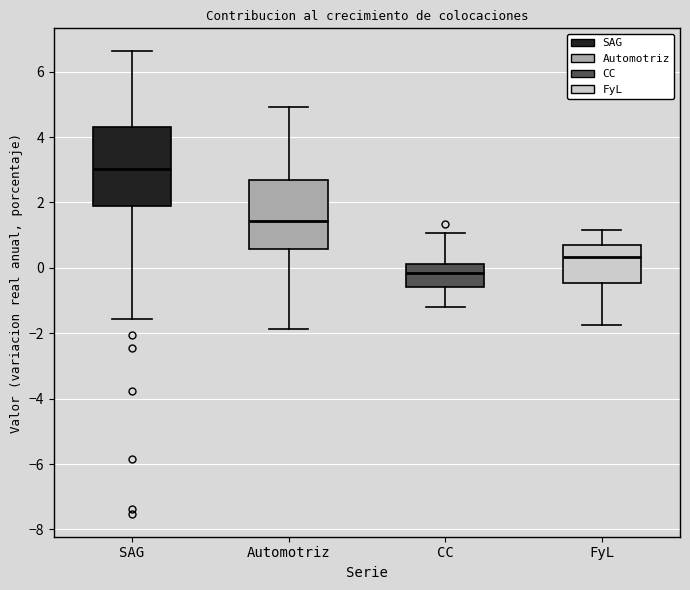

Comparing the boxes themselves (not the whiskers), which one is the tallest?

SAG